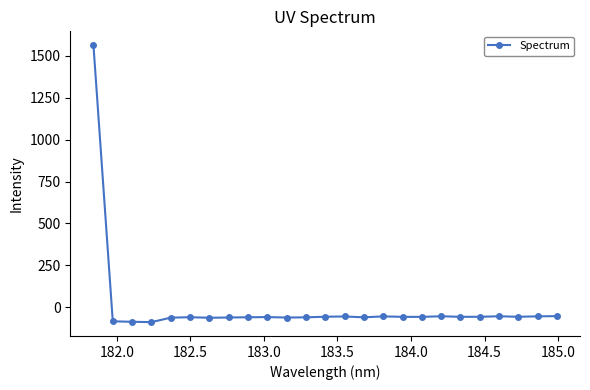

How many values are below -57?

17